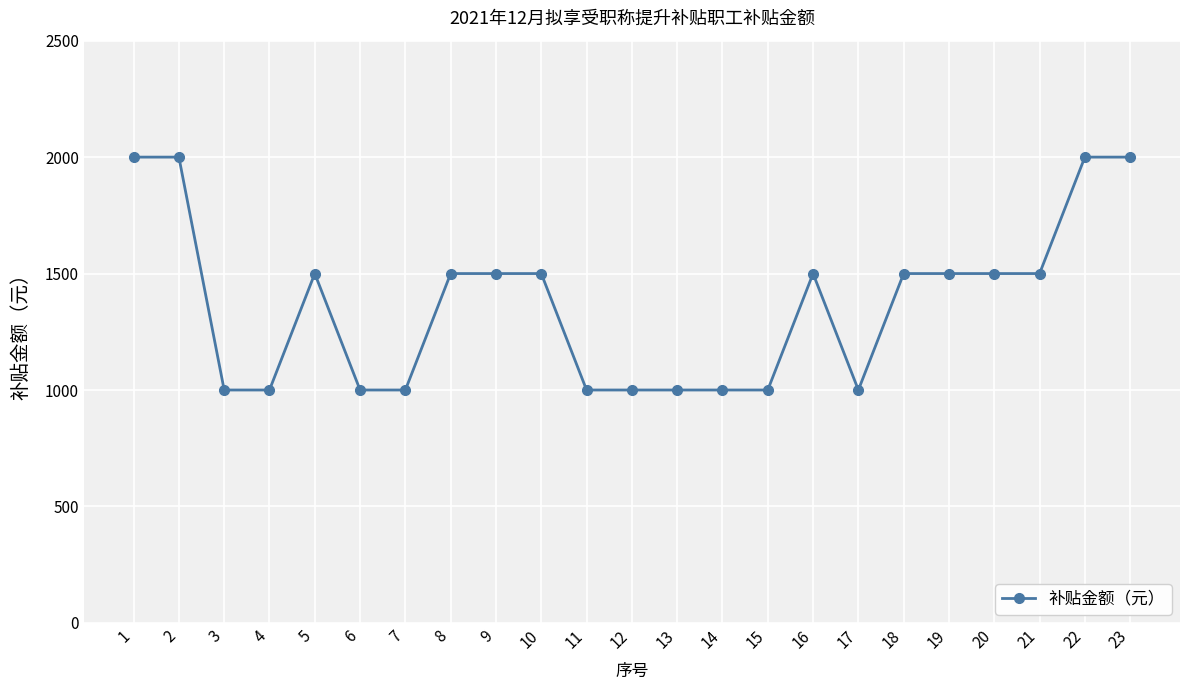

Count the number of categories in the chart.

23